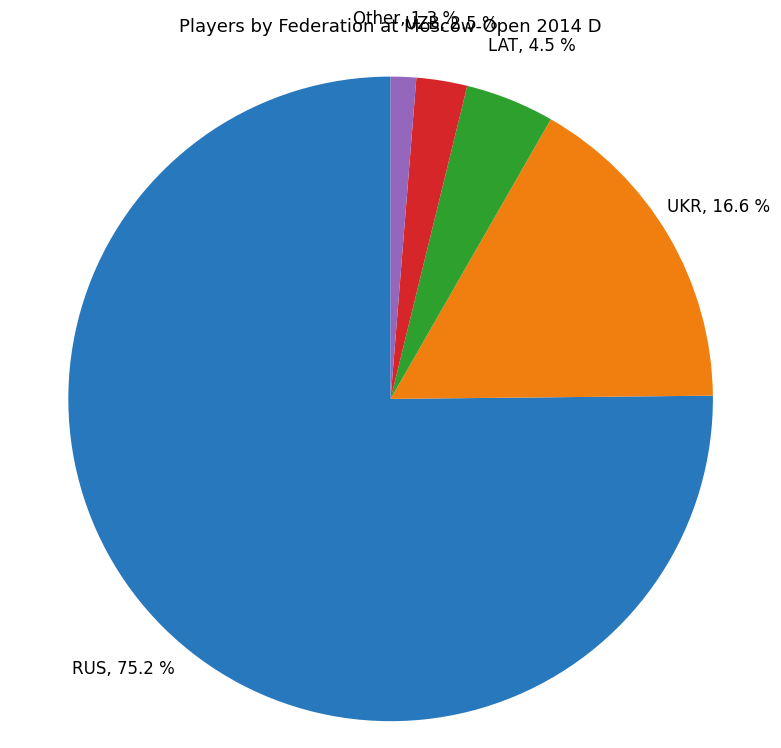

To the nearest percent, what is the difference between the largest and smallest slice percentages?

74%